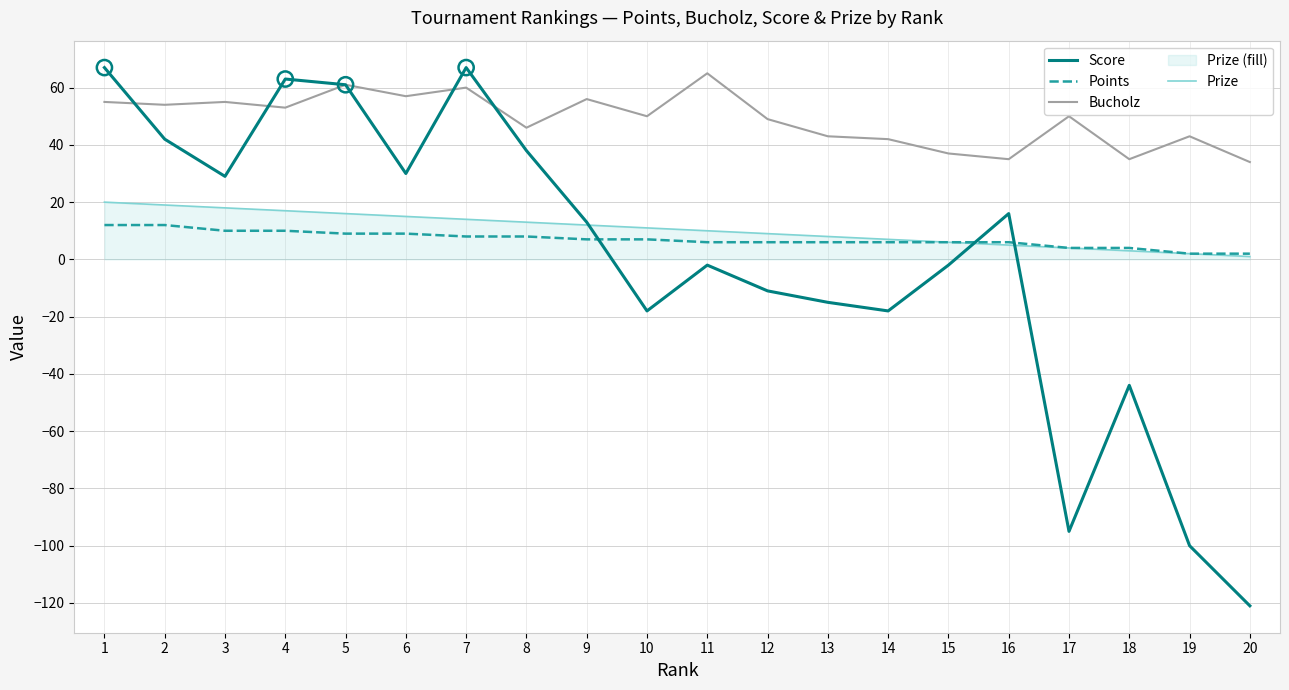

At which category is the sum across all series the highest?

1